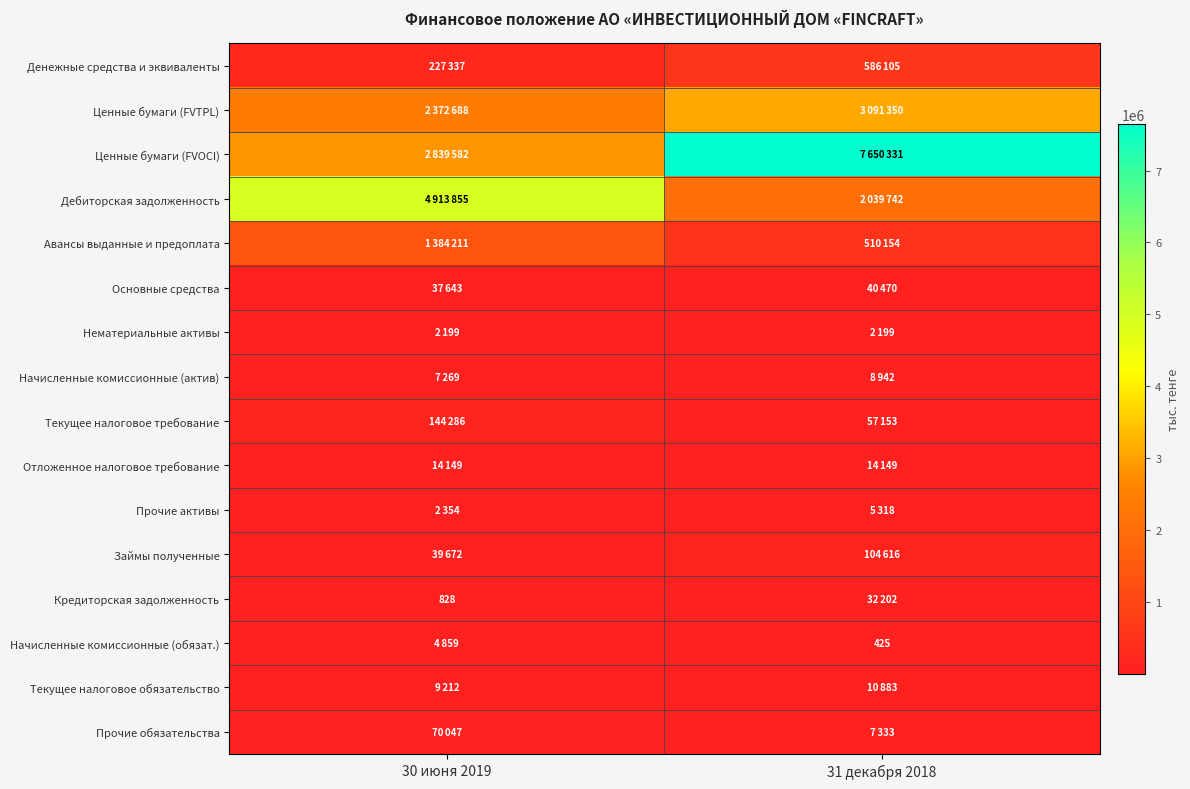

How many data points in Текущее налоговое обязательство are less than 10883?

1